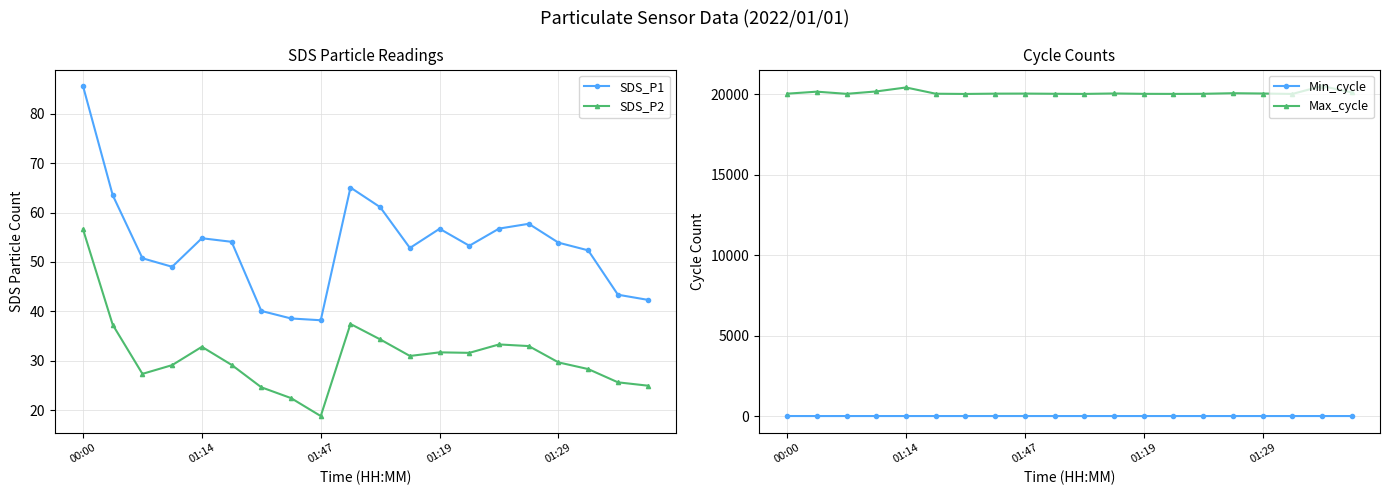

True or false: Min_cycle and Max_cycle cross at least once.

False